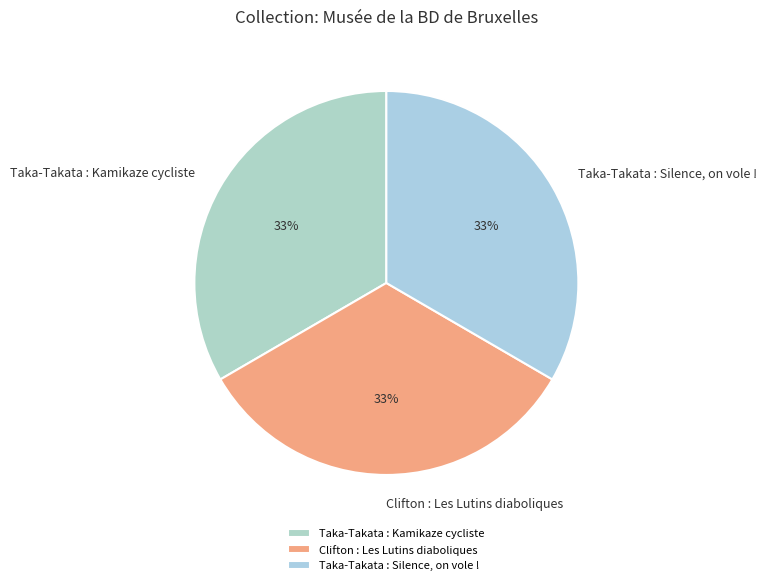

Count the number of slices in the pie.

3